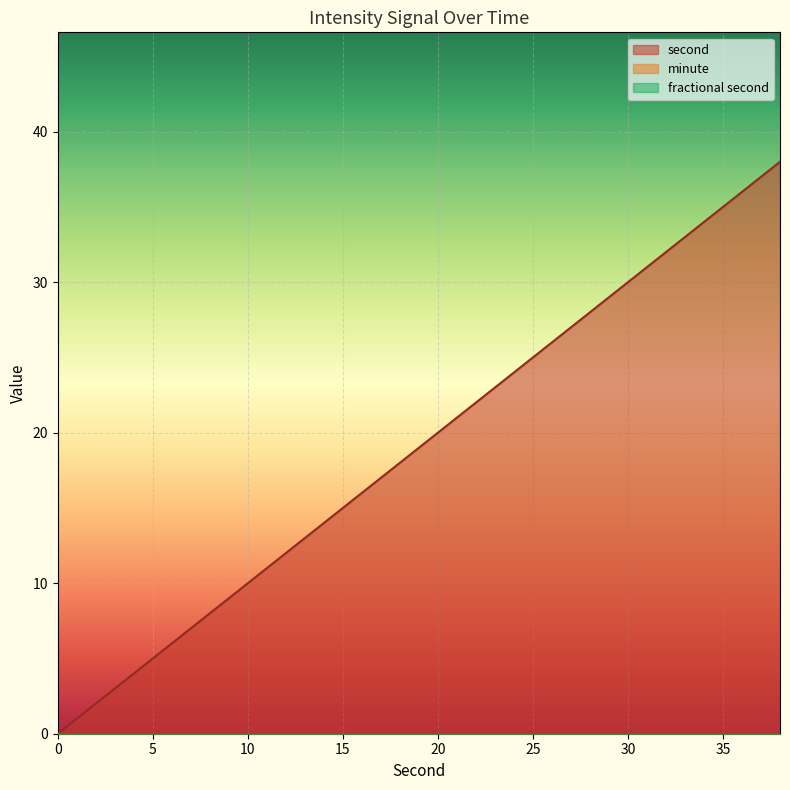

True or false: fractional second and second intersect in this chart.

False